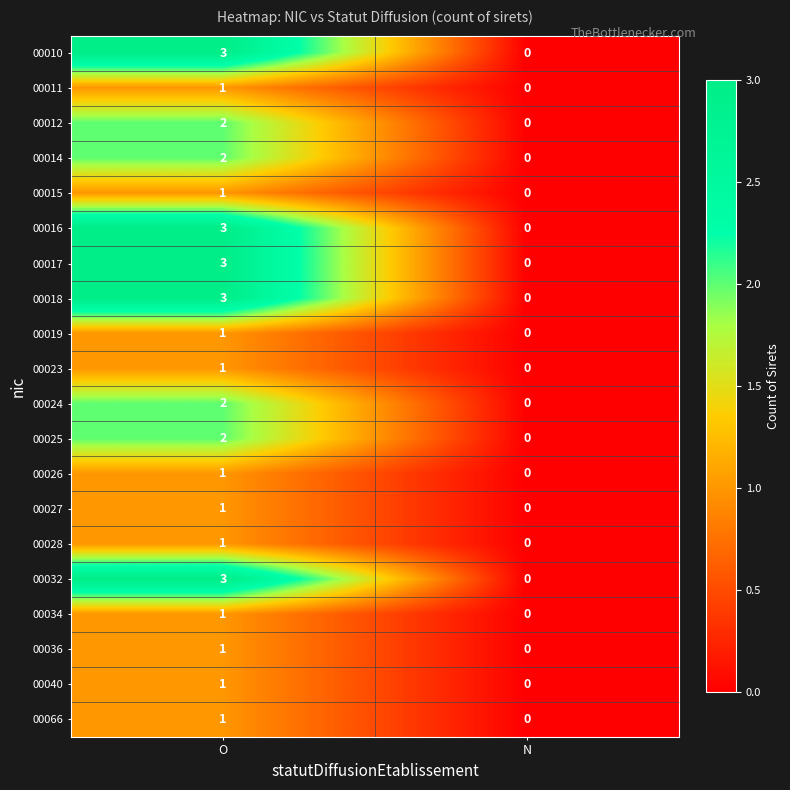

The value of 00027 at N is 0. True or false?

True